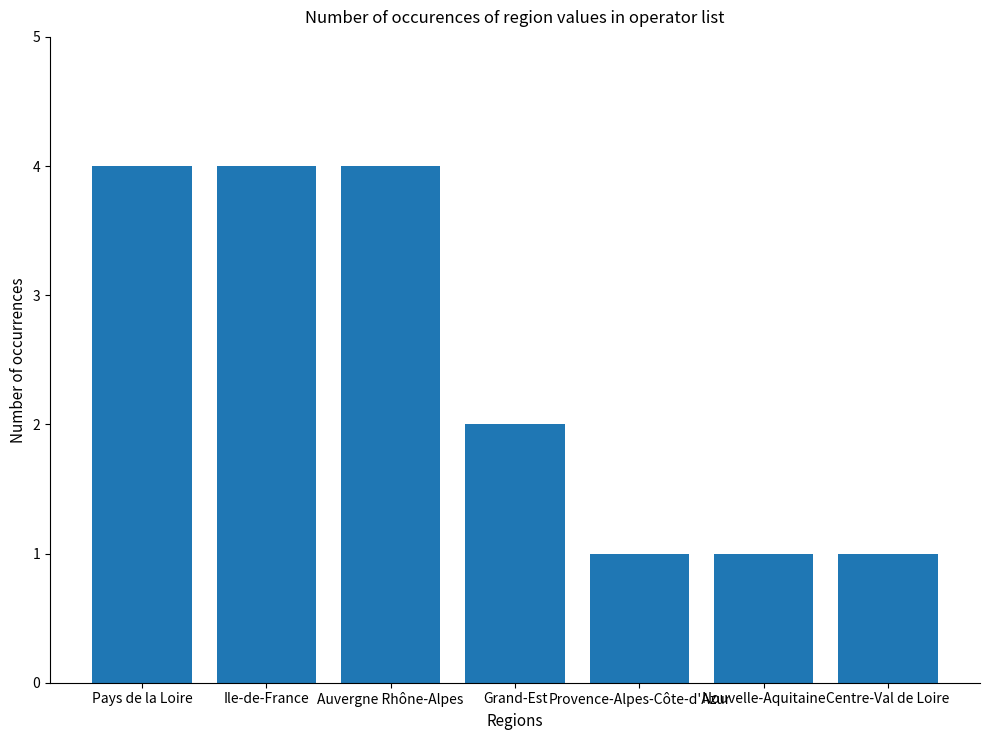

Reading right to left, list all the values displayed in this chart.

Centre-Val de Loire=1	Nouvelle-Aquitaine=1	Provence-Alpes-Côte-d'Azur=1	Grand-Est=2	Auvergne Rhône-Alpes=4	Ile-de-France=4	Pays de la Loire=4